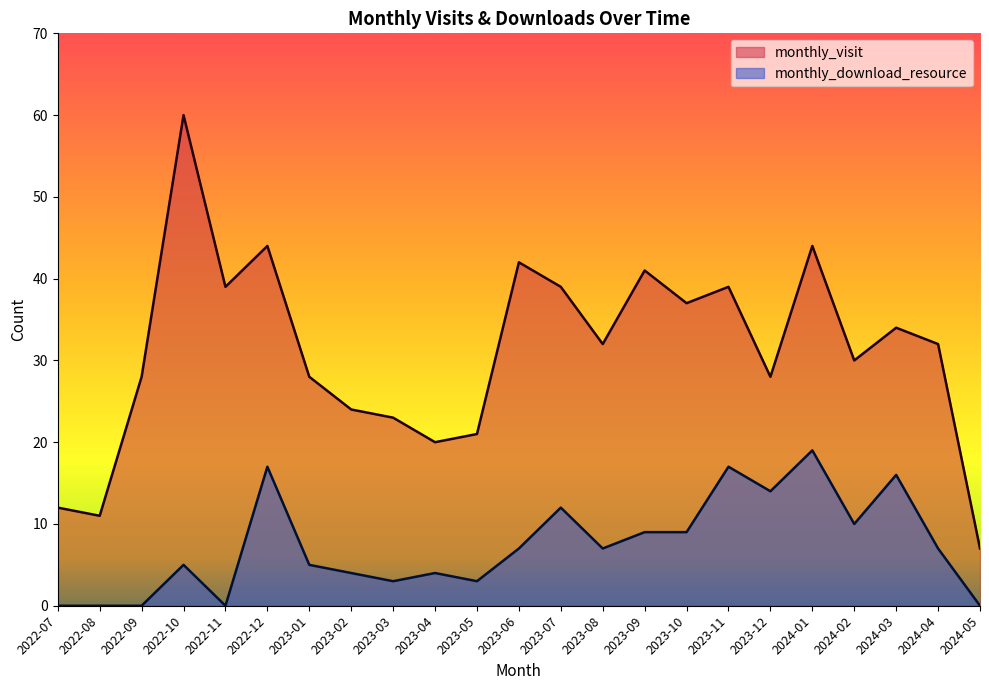

What are all the series names shown in the legend?

monthly_visit, monthly_download_resource